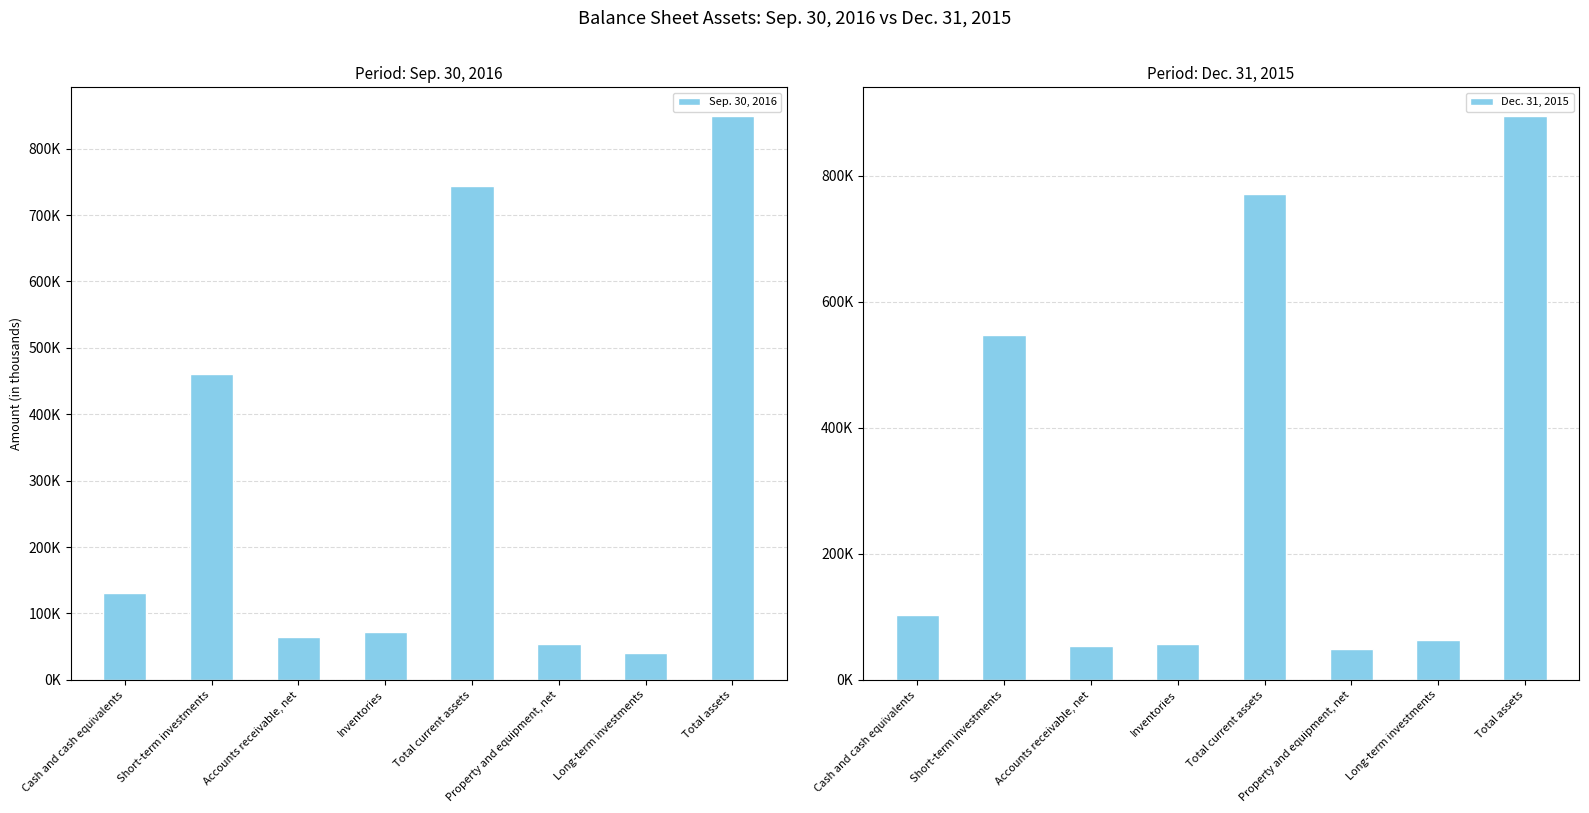

At Inventories, list the series in order from smallest to largest.

Dec. 31, 2015, Sep. 30, 2016